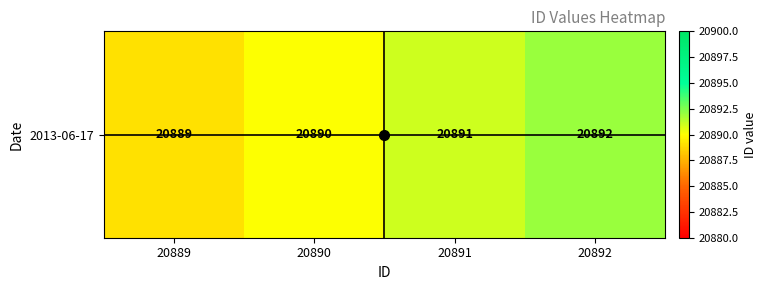

Count the number of values greater than 20891.

1